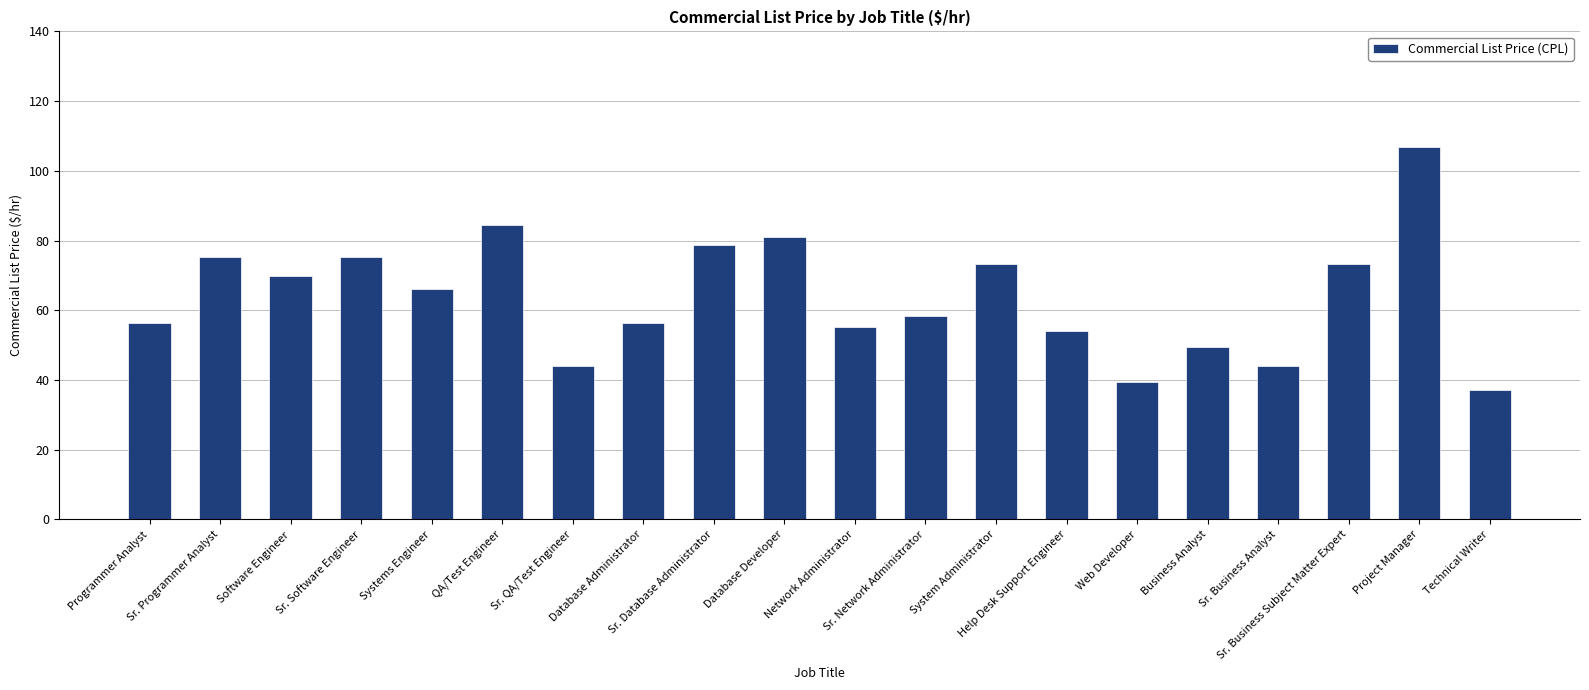

What is the value of the 1st bar from the left?

56.3